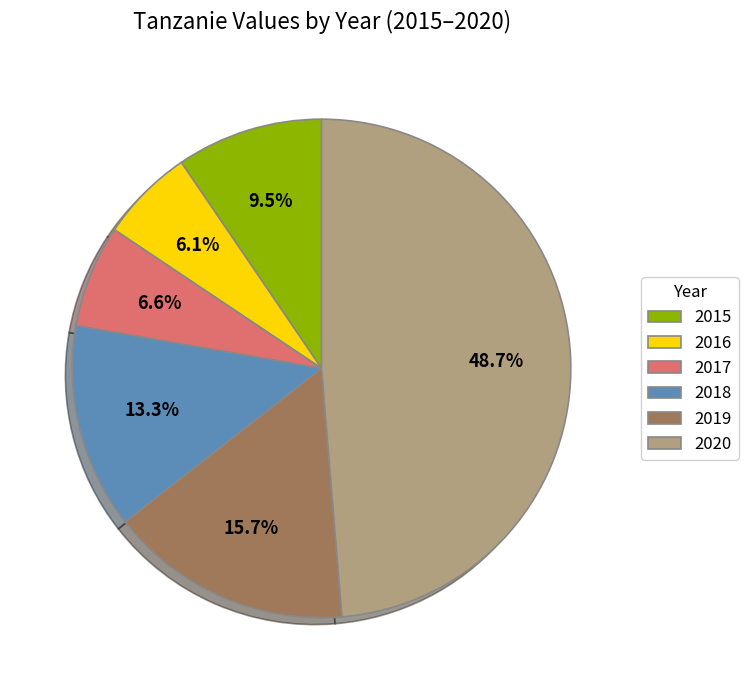

How many segments does this pie chart have?

6